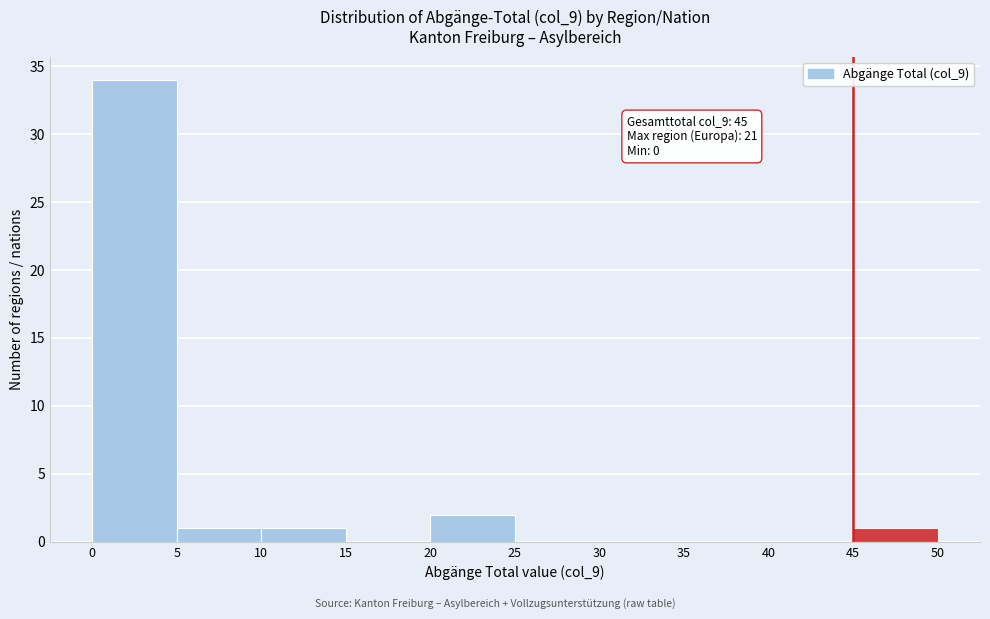

Which range on the x-axis has the tallest bar?

0 to 5